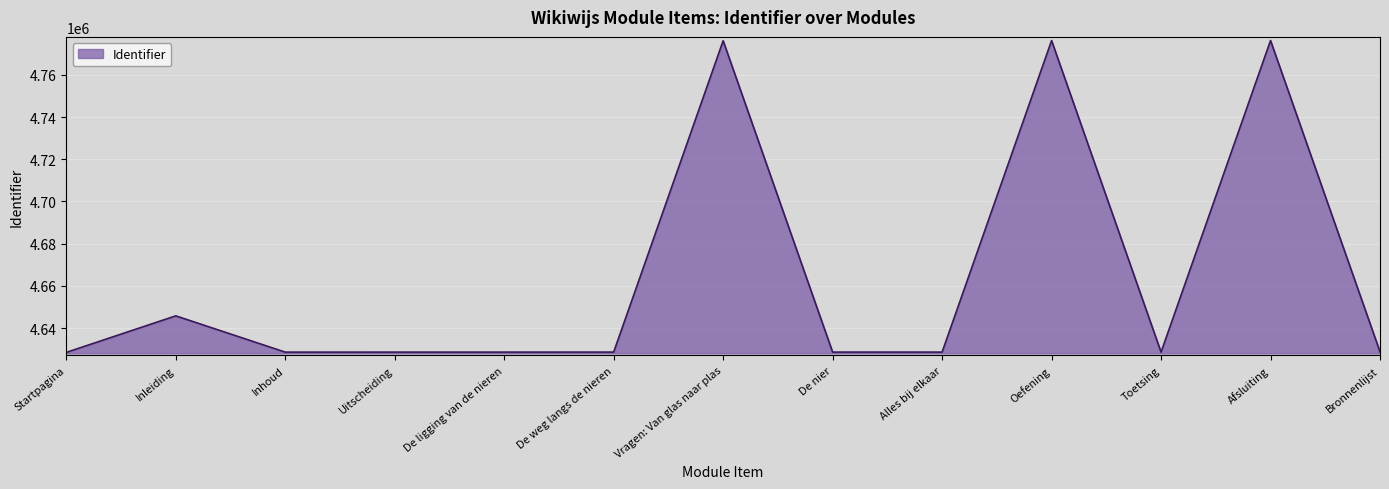

True or false: the data shows 8308394 at Uitscheiding.

False